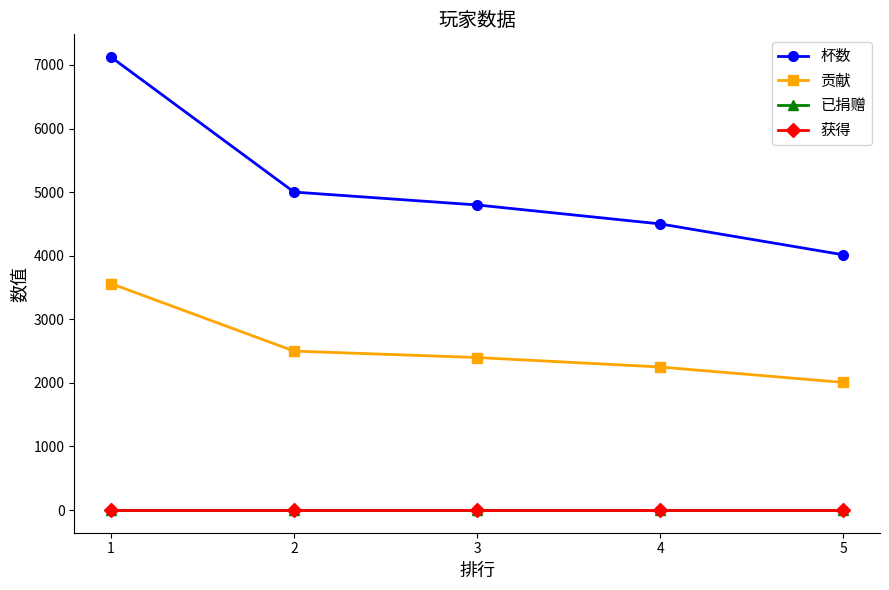

What is the approximate value of 杯数 at 5?

4014